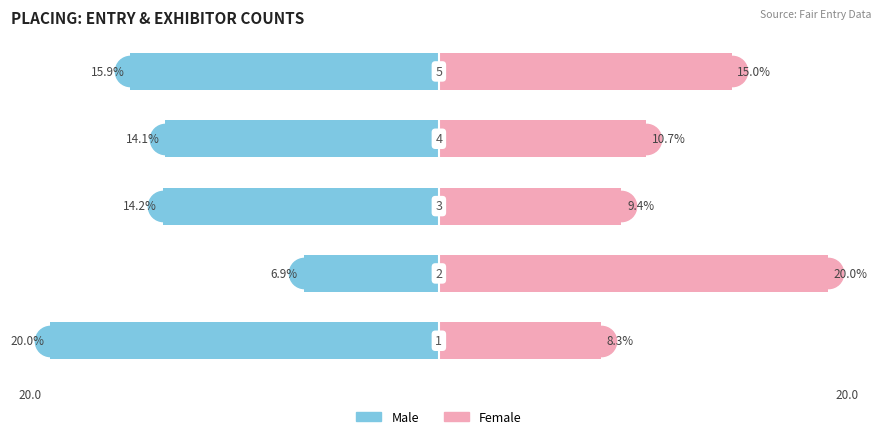

Between 4 and 1, which is larger?

1